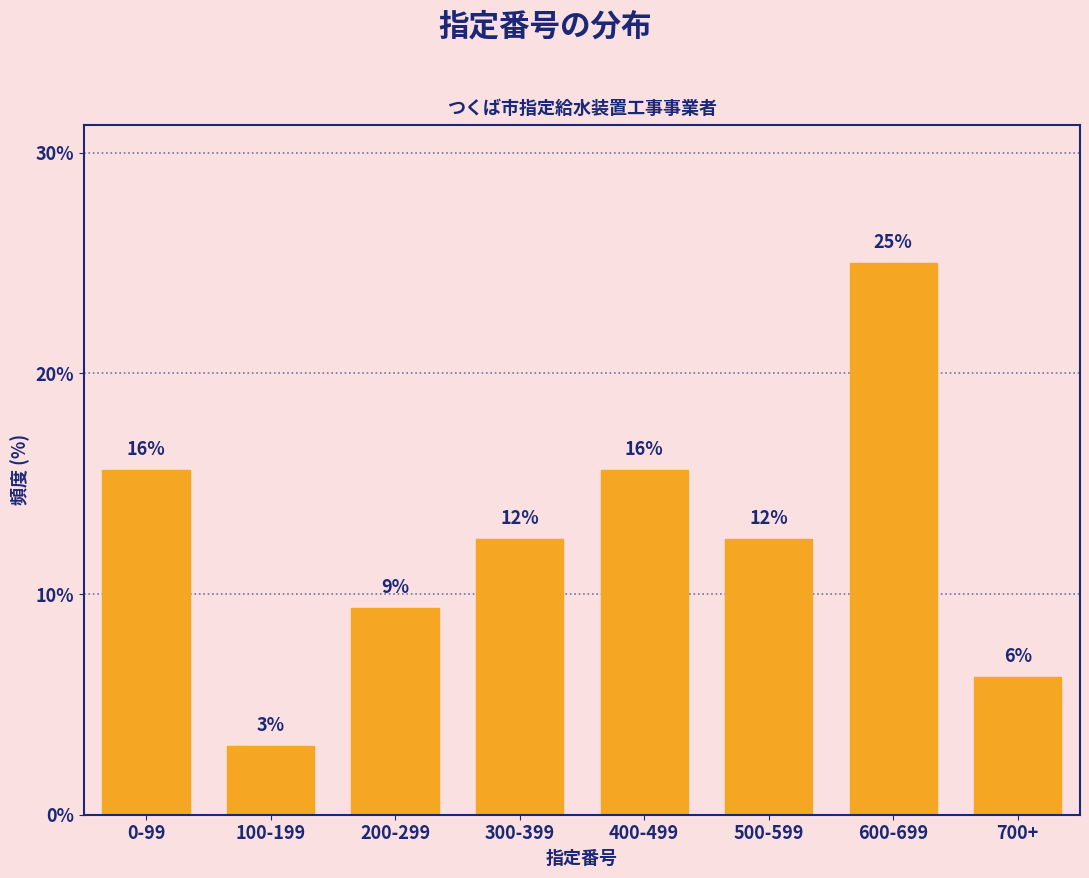

How many bars are there in total?

8